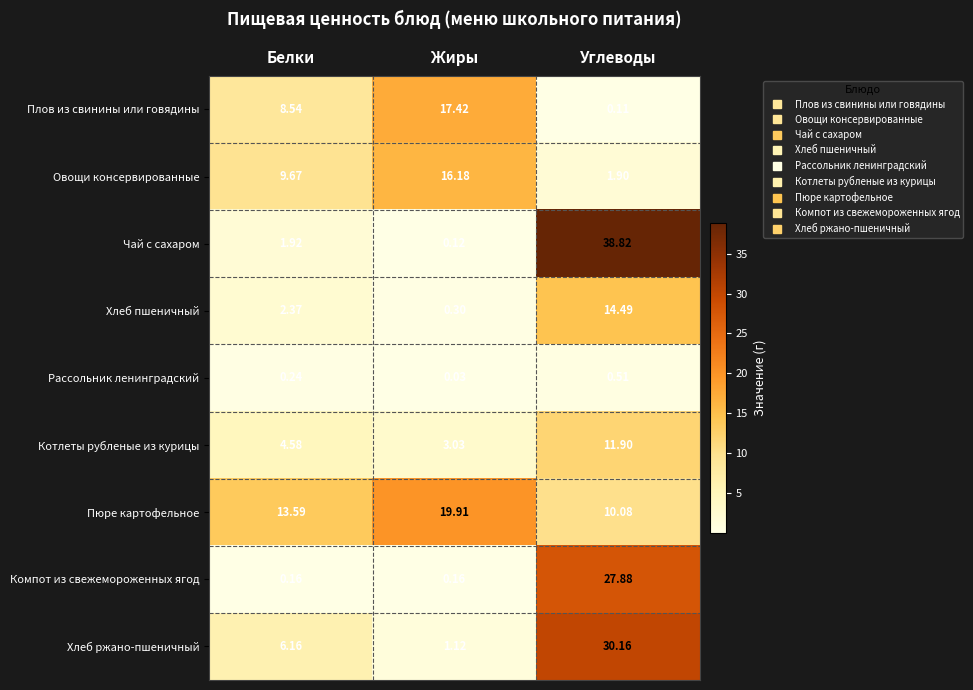

At Белки, list the series in order from largest to smallest.

Пюре картофельное, Овощи консервированные, Плов из свинины или говядины, Хлеб ржано-пшеничный, Котлеты рубленые из курицы, Хлеб пшеничный, Чай с сахаром, Рассольник ленинградский, Компот из свежемороженных ягод